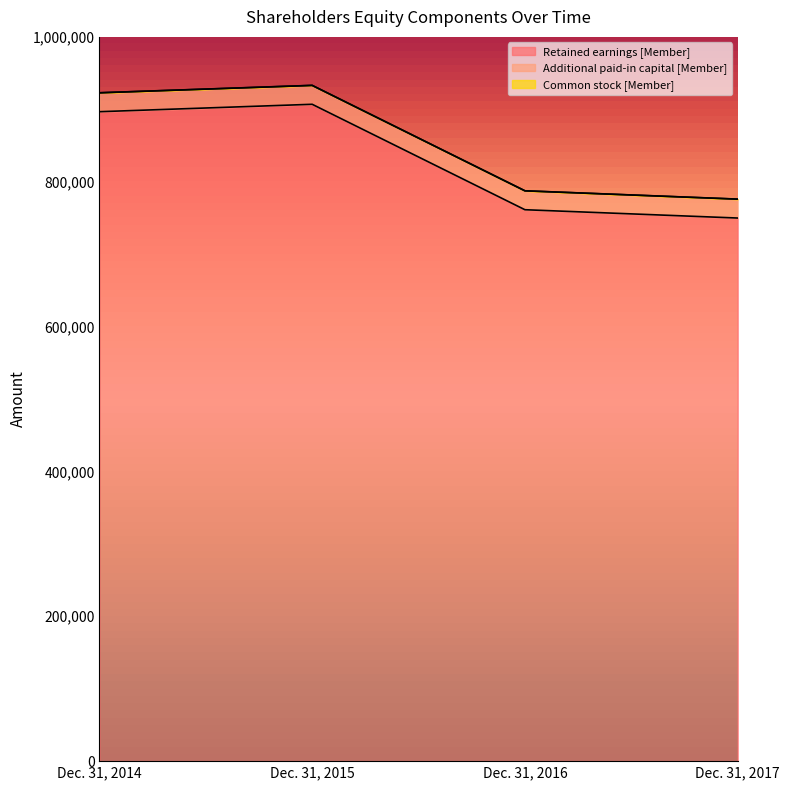

What is the sum of all Retained earnings [Member] values?

3314889